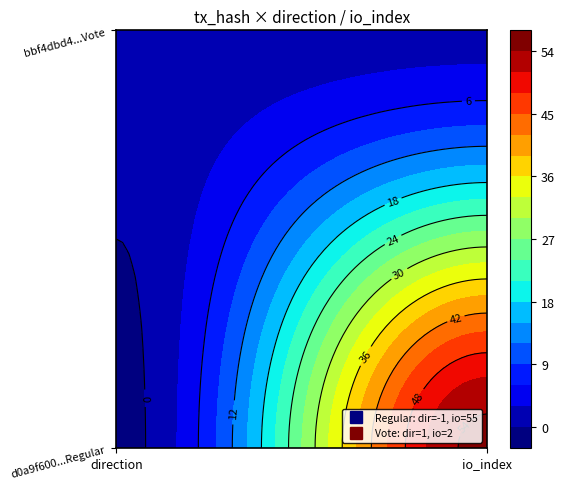

Which has a higher value, 0 or 1?

1